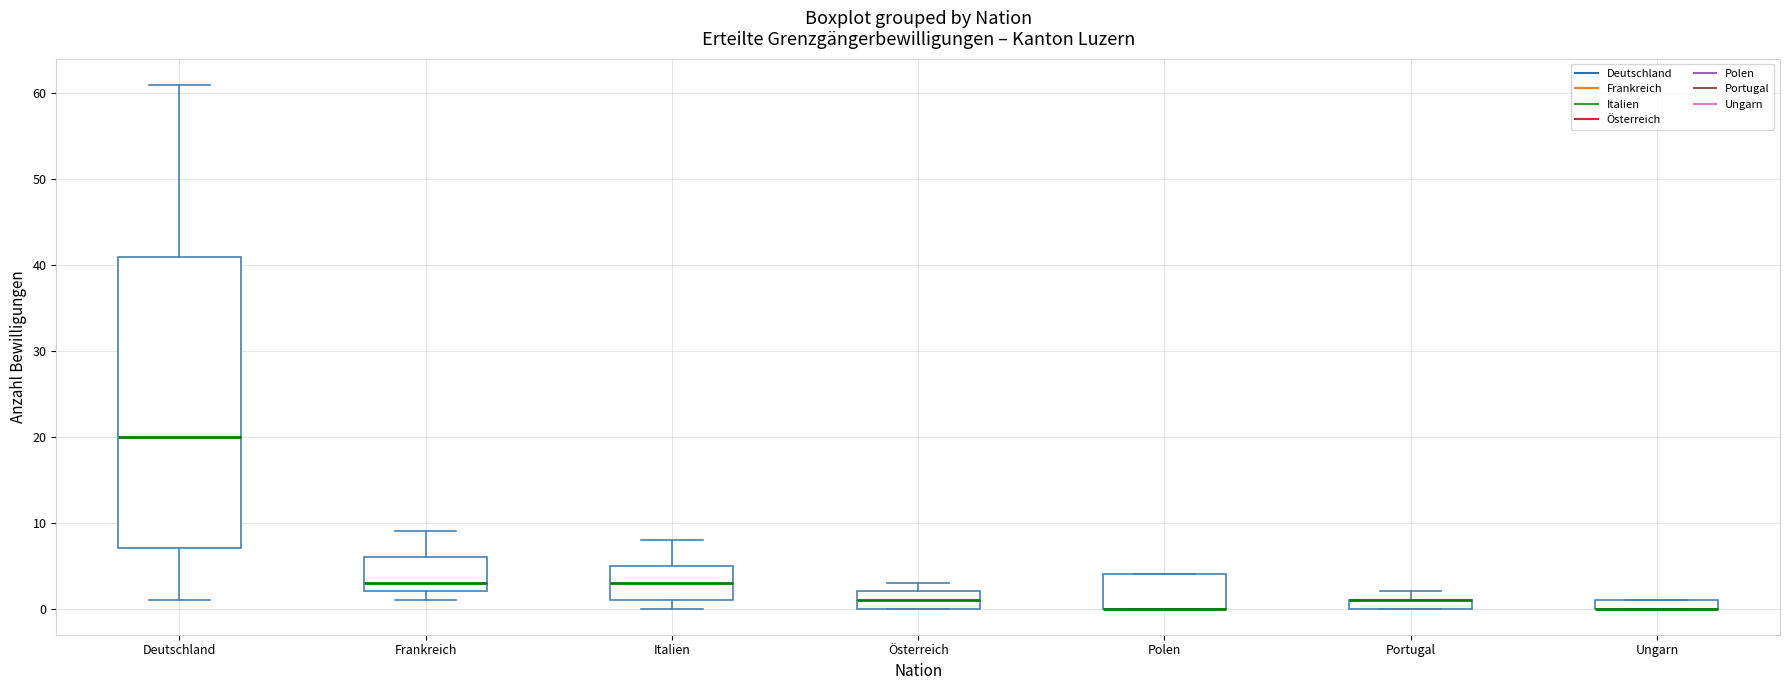

Where does the median line of the box for Italien sit on the y-axis? The values are not printed on the chart, so give them approximately, as read against the axis.

3